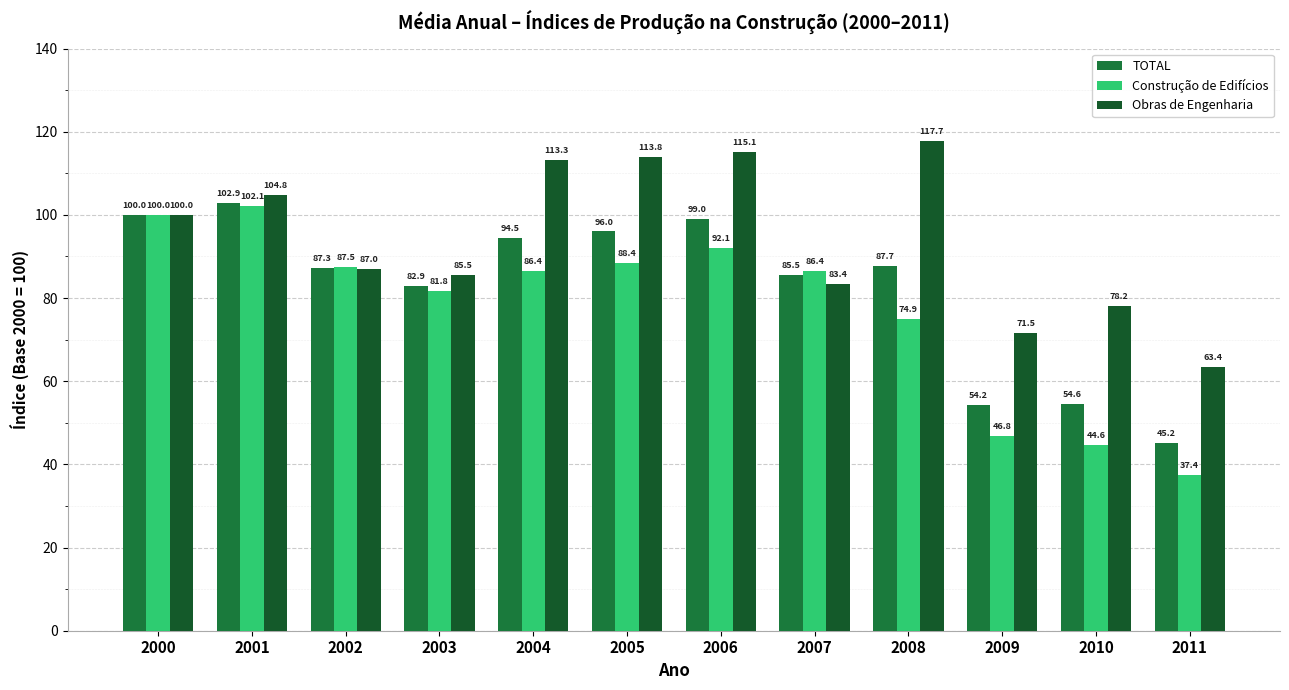

Which series has the largest range (max minus min)?

Construção de Edifícios